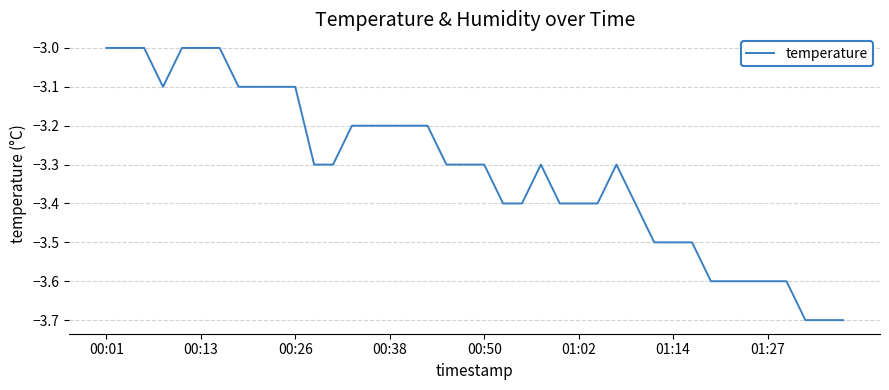

Count the number of categories in the chart.

40